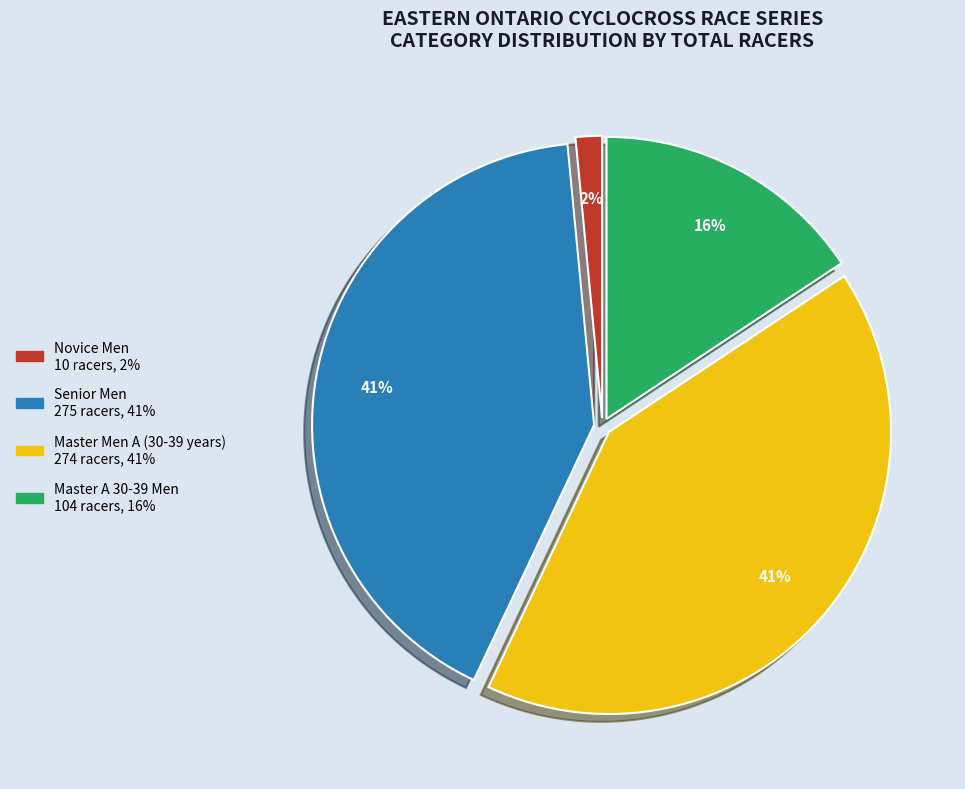

To the nearest percent, what is the average slice percentage?

25%